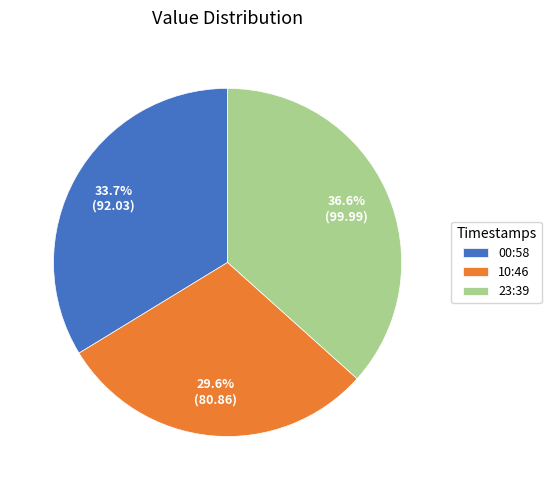

Is there a majority slice in this chart?

No